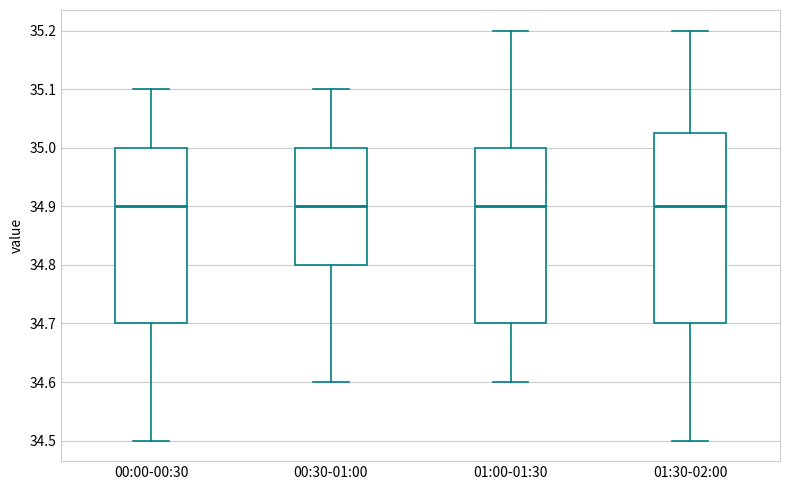

Reading left to right, transcribe this box plot: for each box, give where its median line is, the range the box spans, and where its two whiskers end, as read against the y-axis. The values are not printed on the chart, so give them approximately, as read against the axis.

00:00-00:30: median 34.90, box 34.70 to 35.00, whiskers 34.50 to 35.10
00:30-01:00: median 34.90, box 34.80 to 35.00, whiskers 34.60 to 35.10
01:00-01:30: median 34.90, box 34.70 to 35.00, whiskers 34.60 to 35.20
01:30-02:00: median 34.90, box 34.70 to 35.03, whiskers 34.50 to 35.20